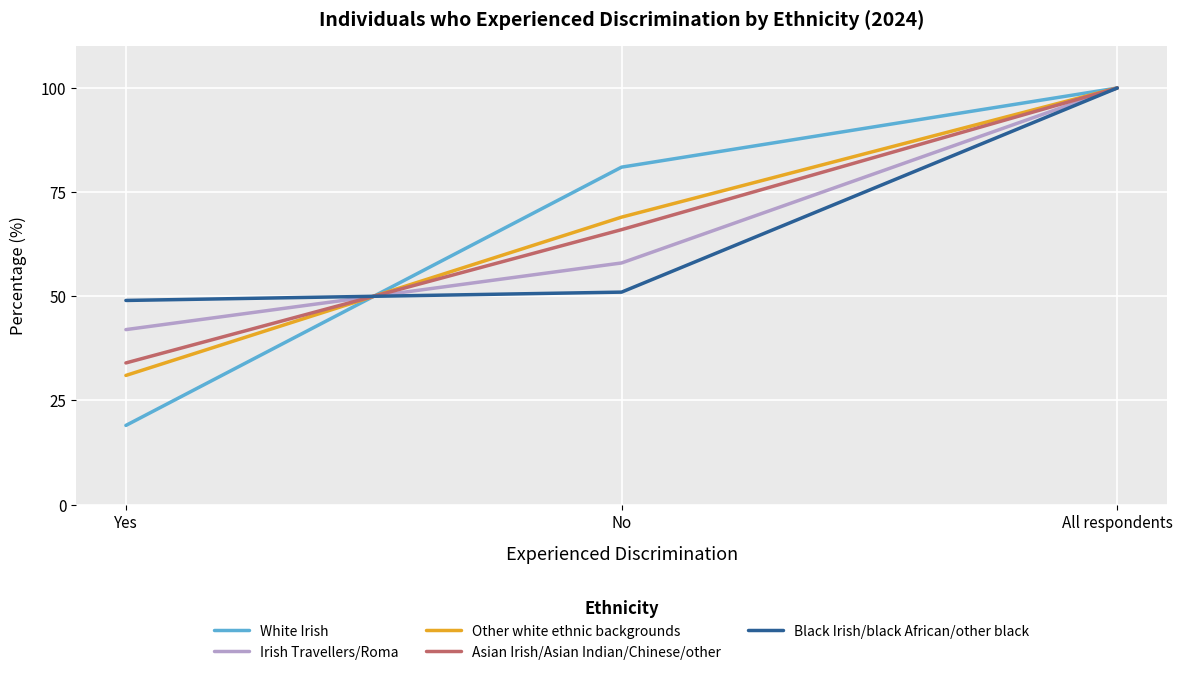

At how many categories does at least one series exceed 82?

1